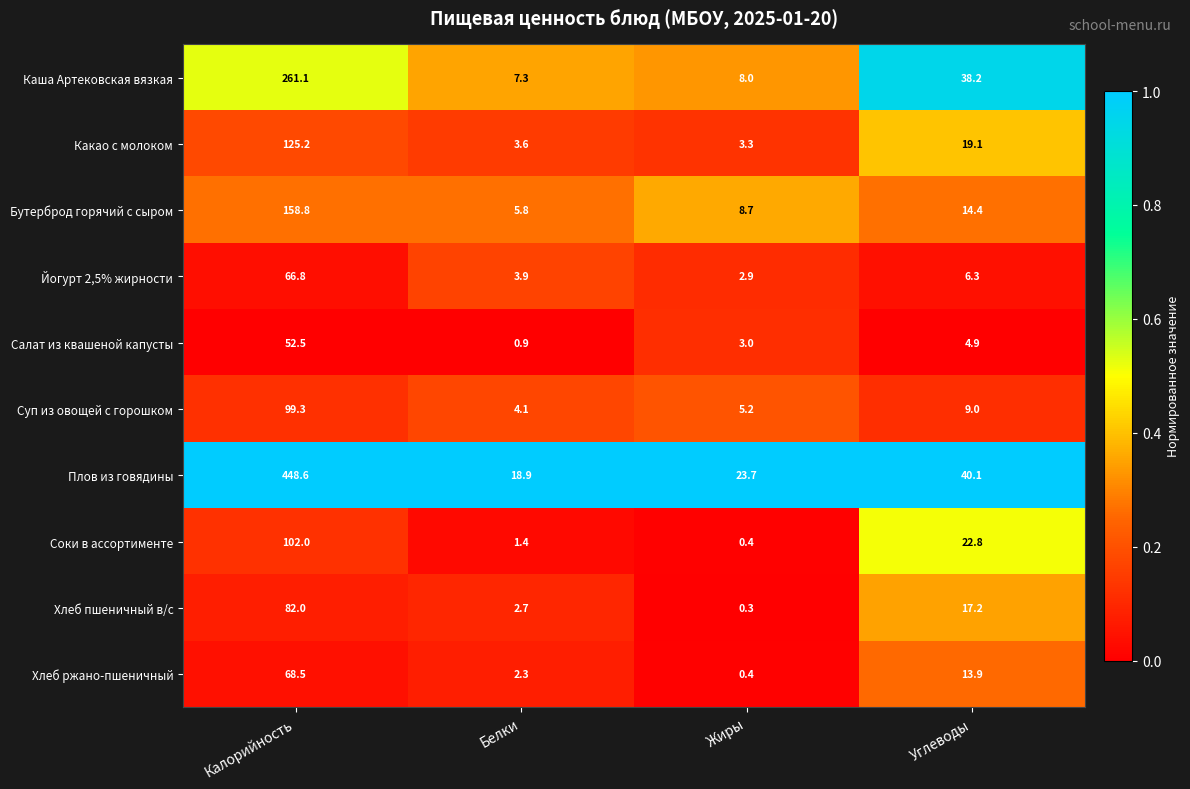

Rank the series at Белки from highest to lowest value.

Плов из говядины, Каша Артековская вязкая, Бутерброд горячий с сыром, Суп из овощей с горошком, Йогурт 2,5% жирности, Какао с молоком, Хлеб пшеничный в/с, Хлеб ржано-пшеничный, Соки в ассортименте, Салат из квашеной капусты